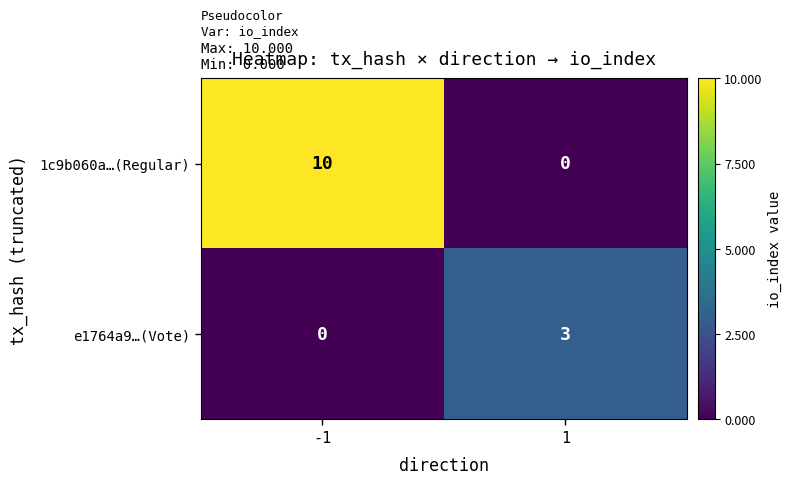

What is the spread (max minus min) of values at 1?

3